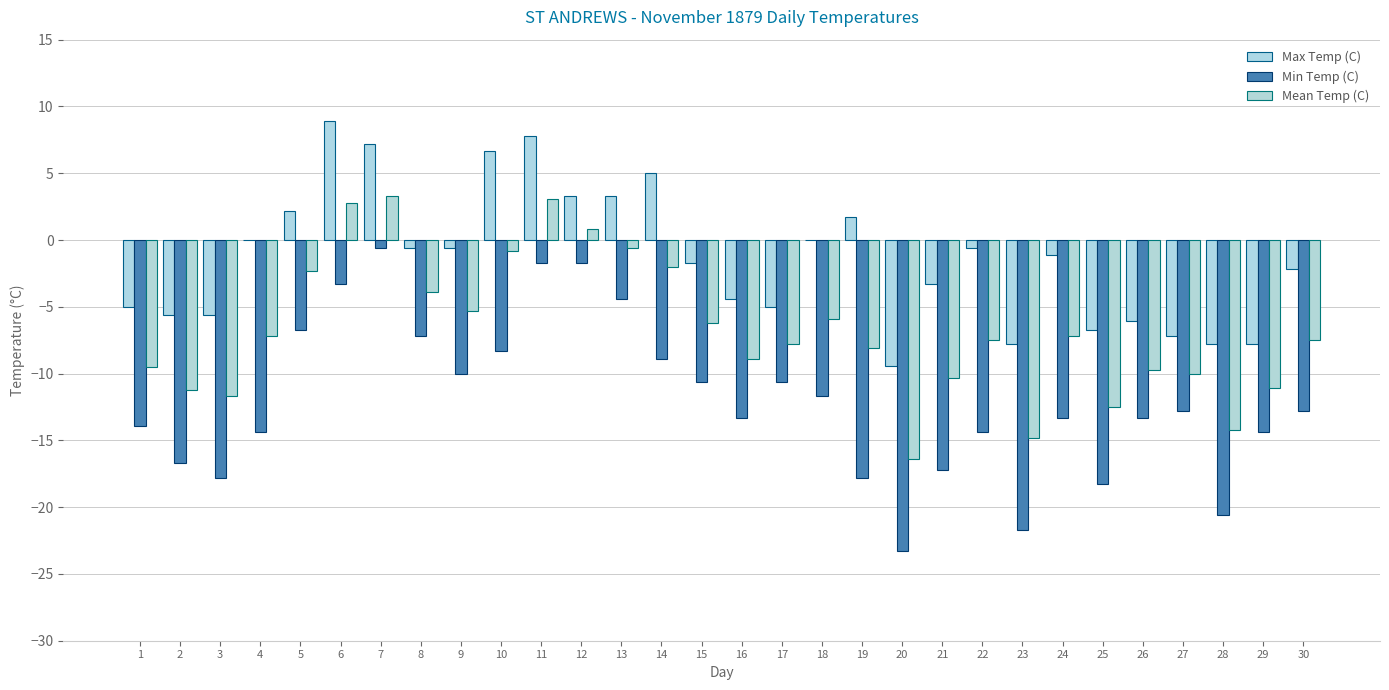

At which category is the sum across all series the highest?

7